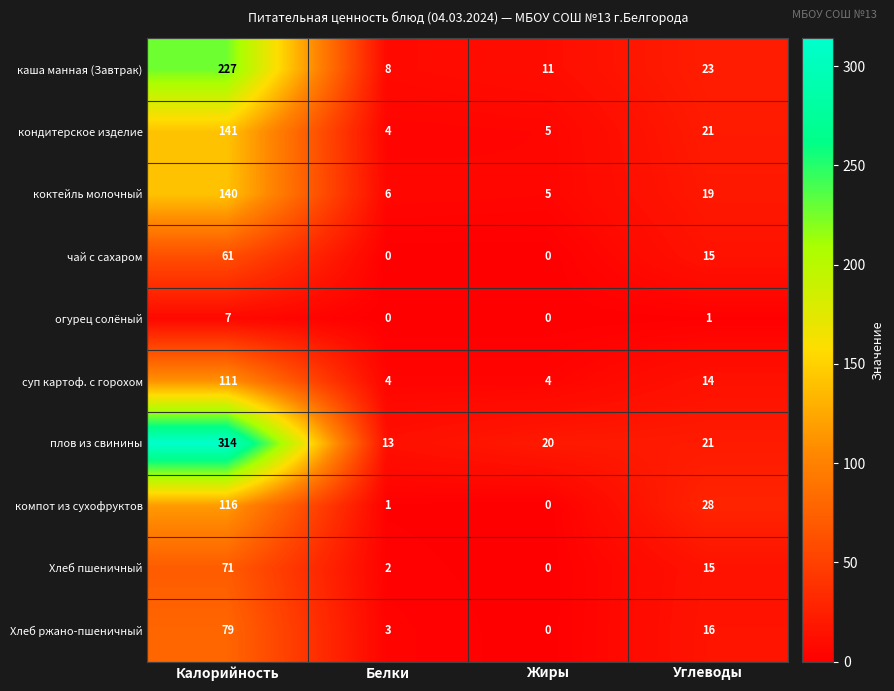

Read the чай с сахаром value at Углеводы.

15